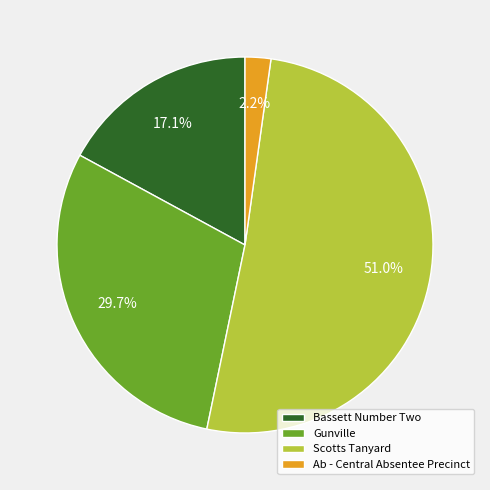

How many slices are in this pie chart?

4